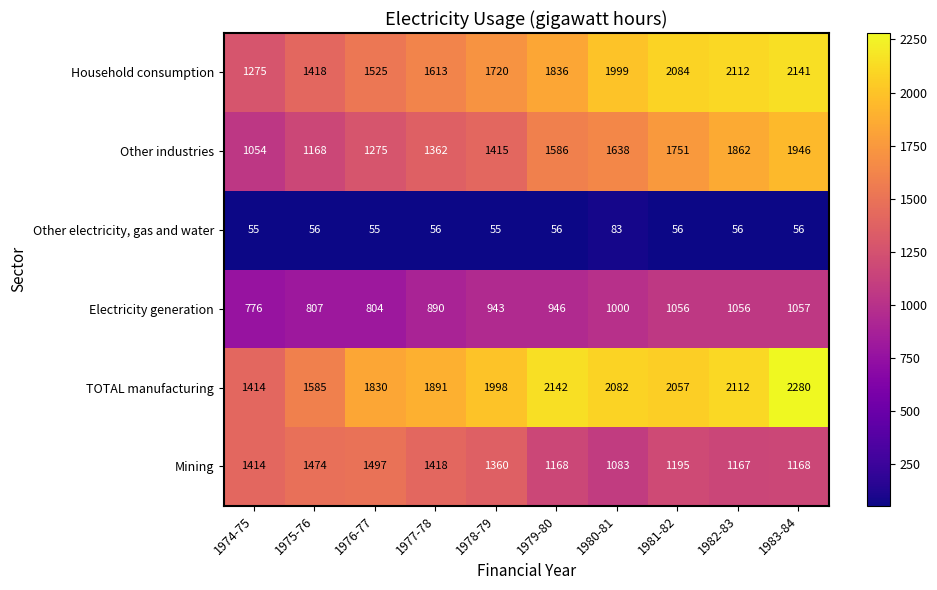

What is the difference between the second highest and second lowest values in the Other industries series?

694